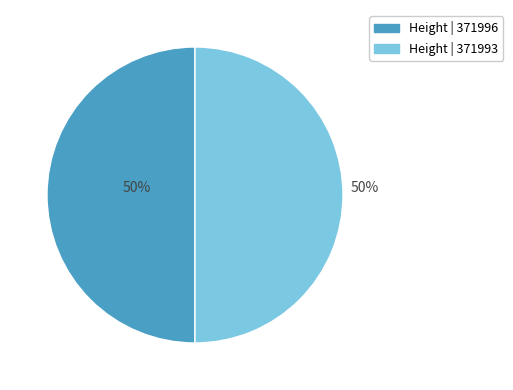

To the nearest percent, what is the average slice percentage?

50%